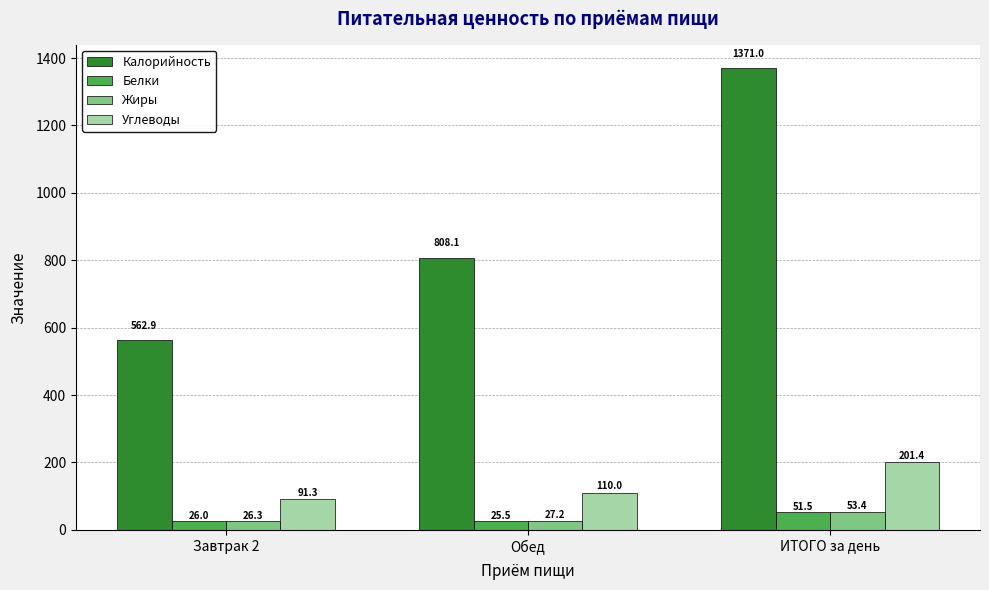

How many values in the Жиры series exceed 27?

2